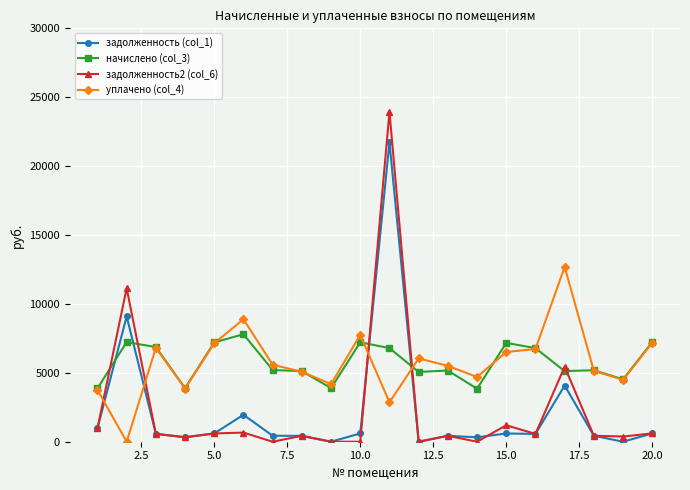

What is the value of the задолженность2 (col_6) point at the 5th from the left?

600.6